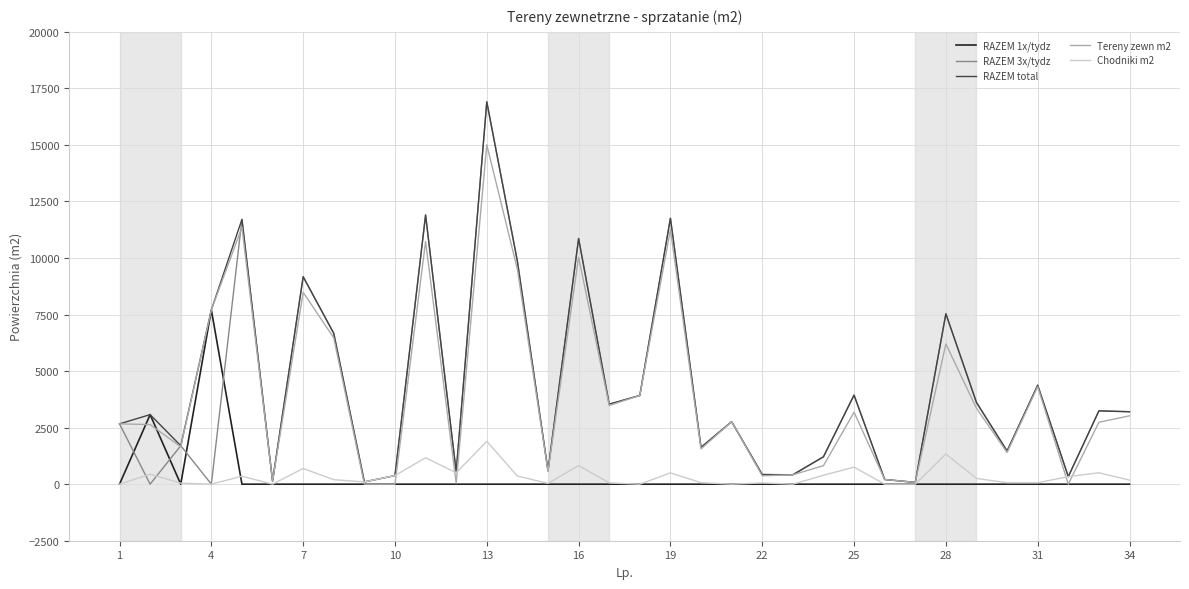

What is the greatest value displayed?

16905